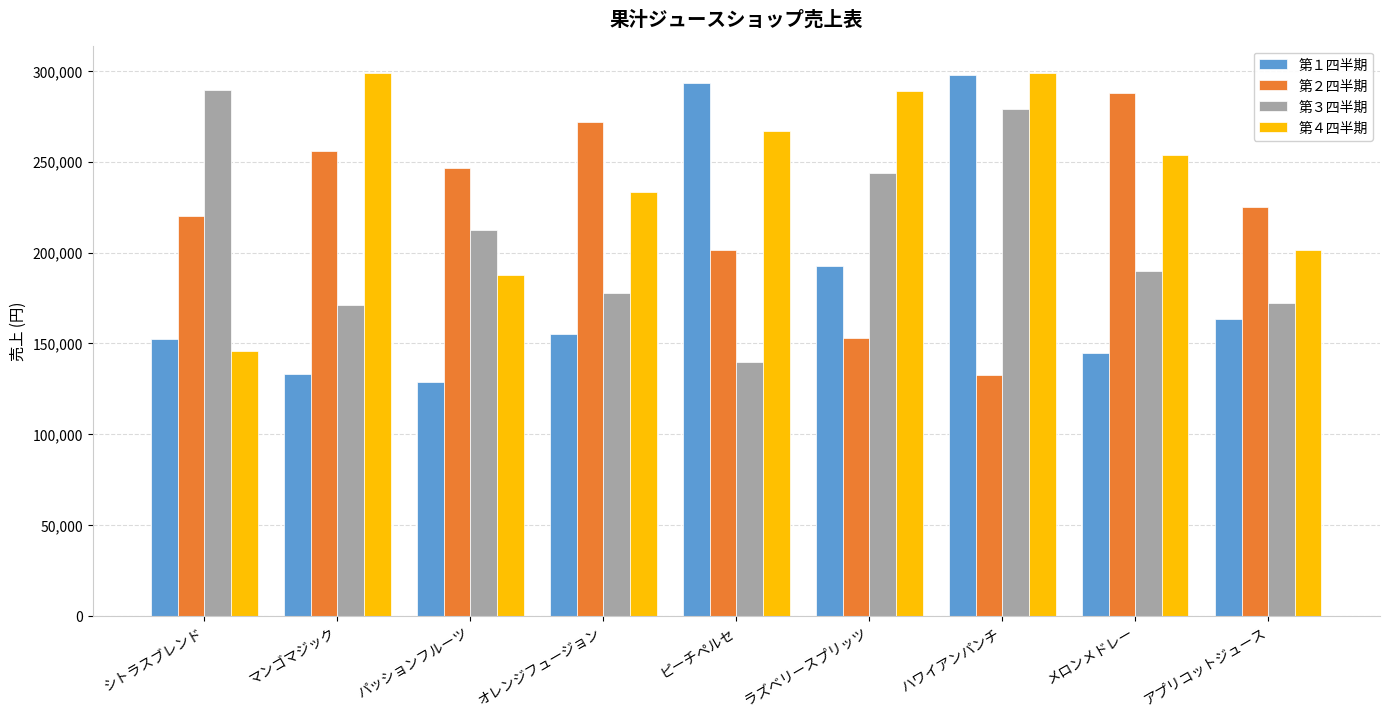

What is the value of the 第３四半期 bar at the 1st from the left?

289731